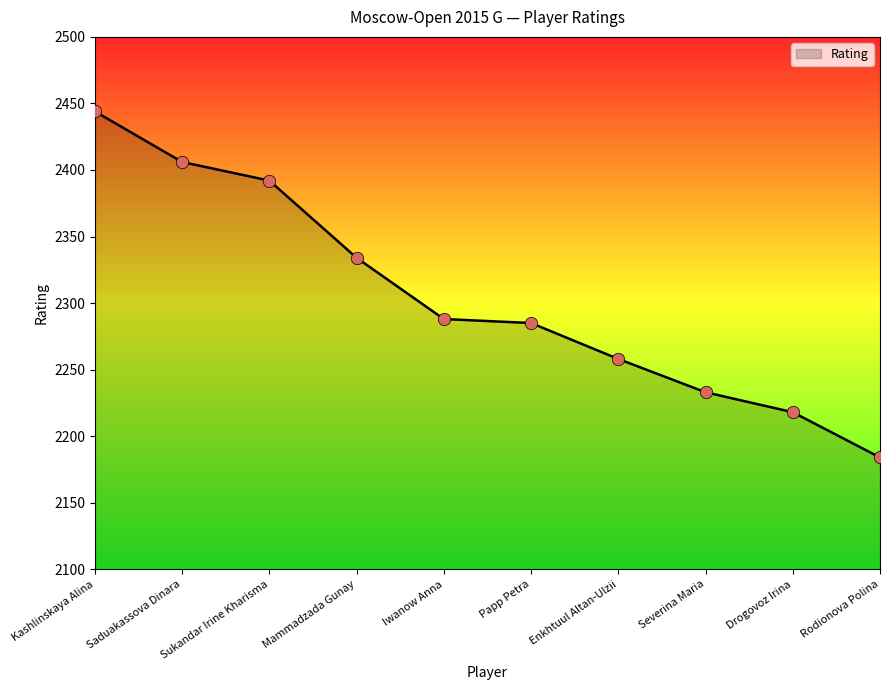

Approximately how many times larger is the value at Rodionova Polina compared to Severina Maria?

1.0